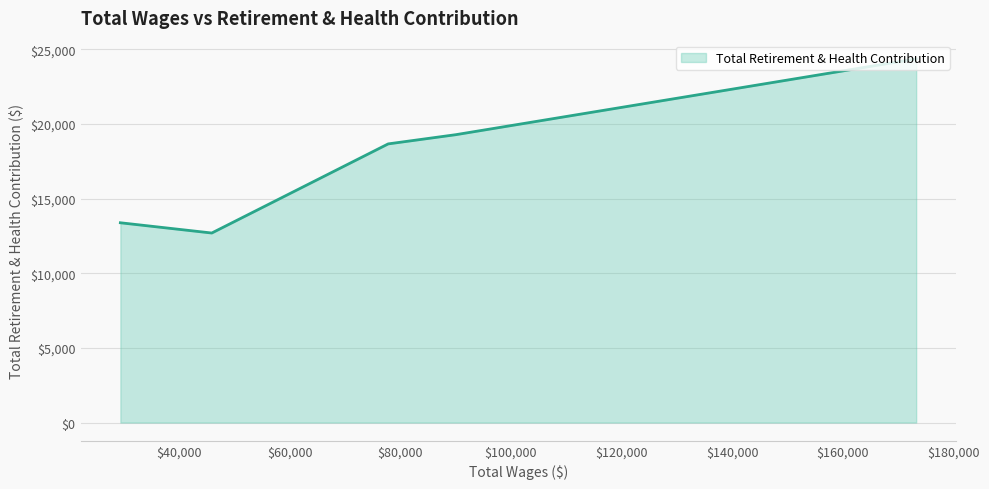

What is the minimum value shown in the chart?

12694